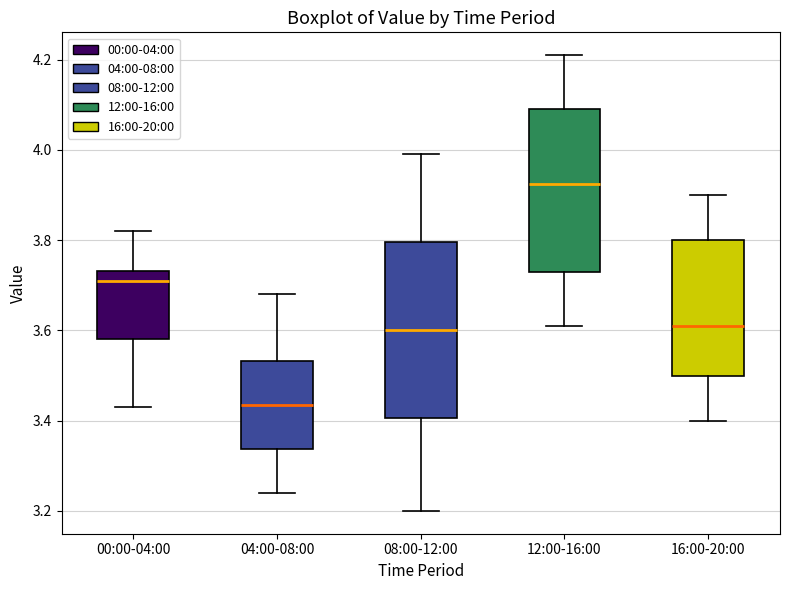

Reading left to right, read every box against the y-axis: the position of its median line, the range the box covers, and the ends of its whiskers. The values are not printed on the chart, so give them approximately, as read against the axis.

00:00-04:00: median 3.72, box 3.58 to 3.74, whiskers 3.44 to 3.82
04:00-08:00: median 3.44, box 3.34 to 3.54, whiskers 3.24 to 3.68
08:00-12:00: median 3.60, box 3.40 to 3.80, whiskers 3.20 to 4.00
12:00-16:00: median 3.92, box 3.74 to 4.10, whiskers 3.62 to 4.22
16:00-20:00: median 3.62, box 3.50 to 3.80, whiskers 3.40 to 3.90